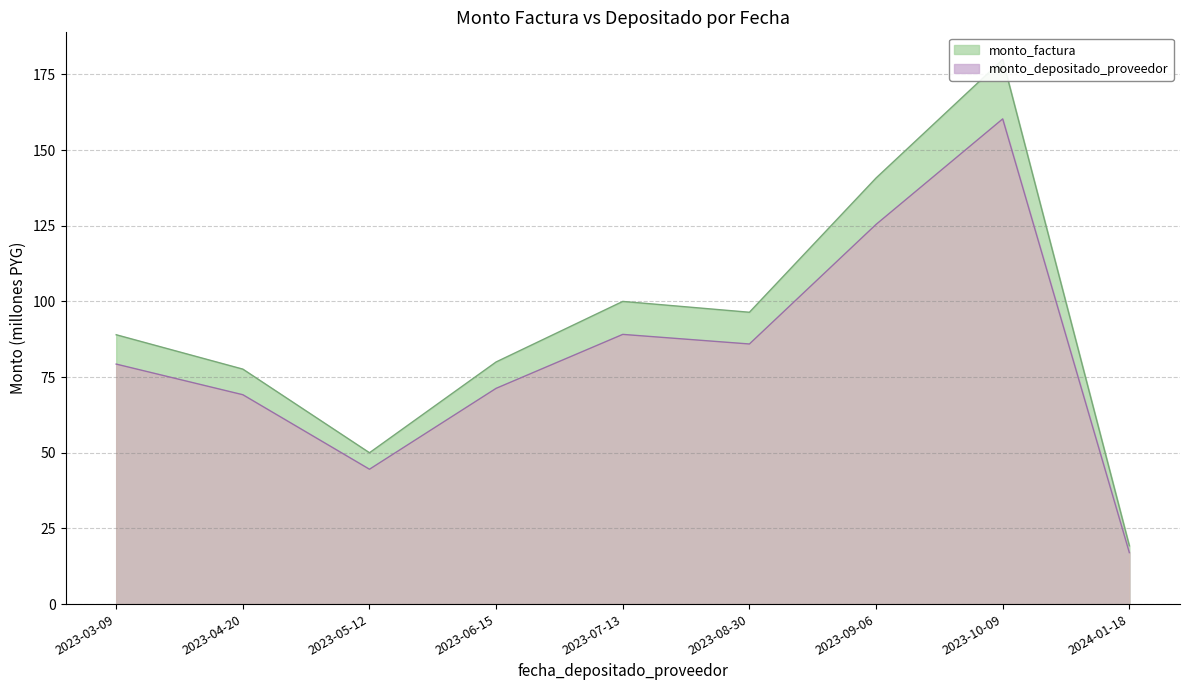

At which category does the chart reach its minimum across all series?

2024-01-18